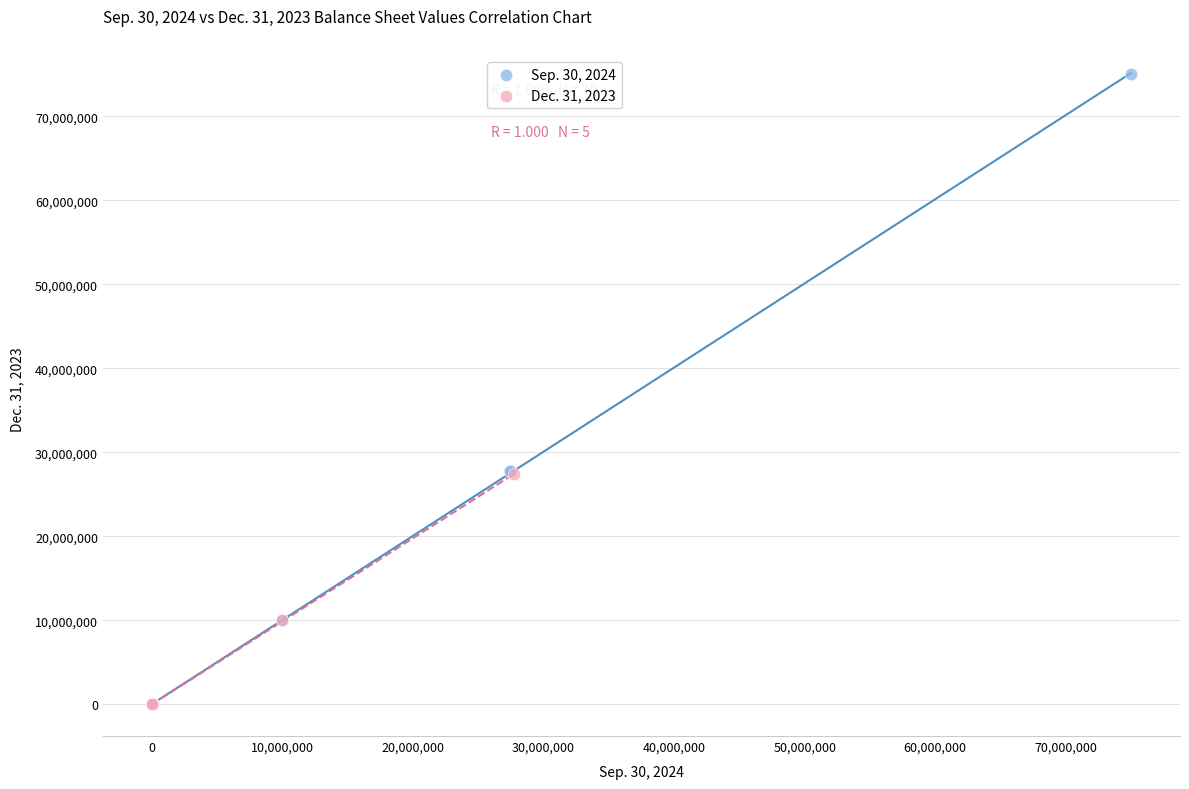

Which series reaches the maximum Y coordinate?

Sep. 30, 2024